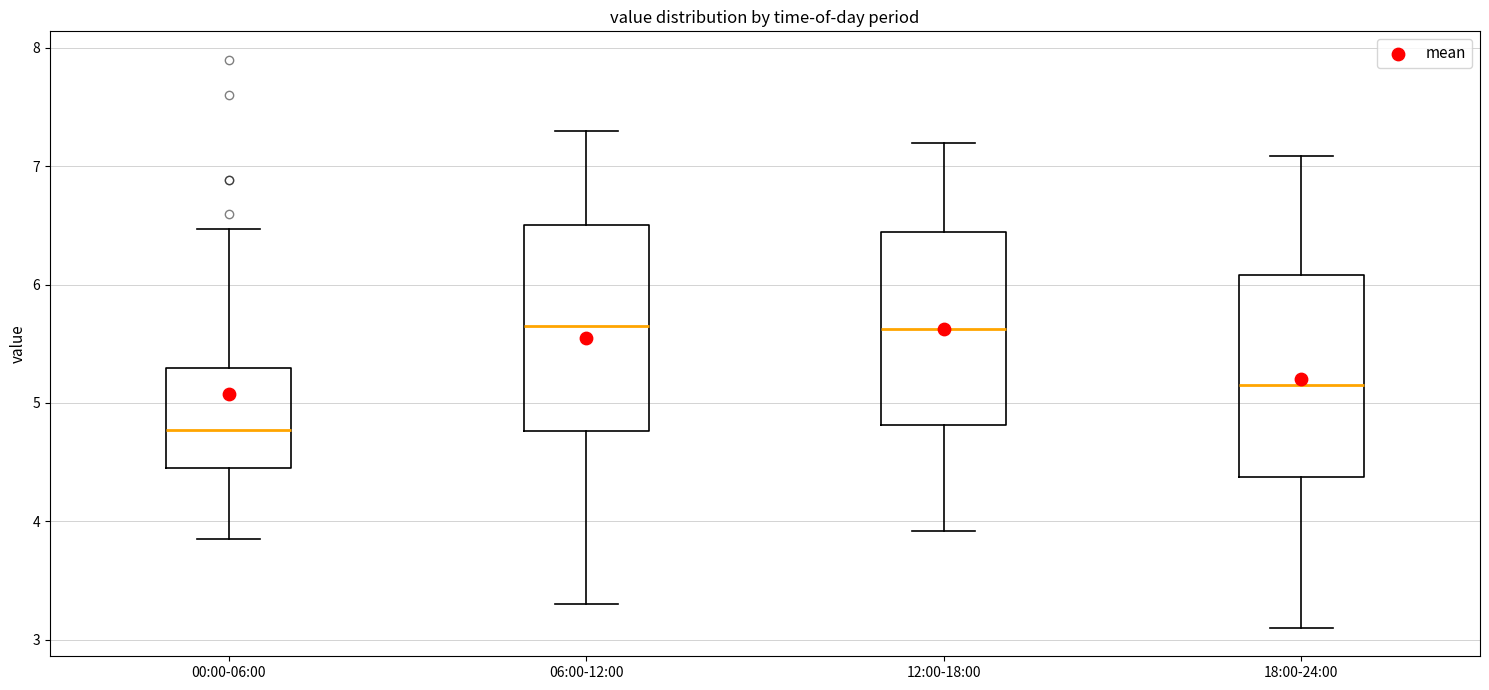

Which box's median line is the lowest?

00:00-06:00